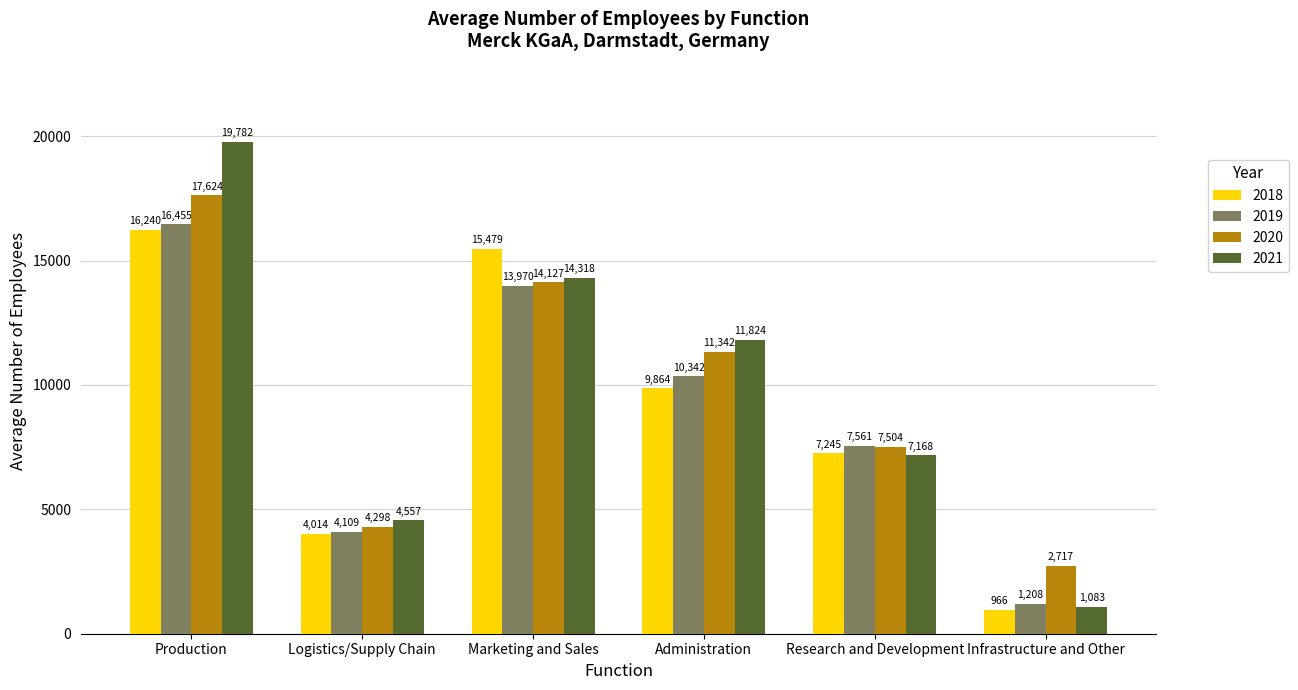

Where is 2020 nearest to the value 10170?

Administration